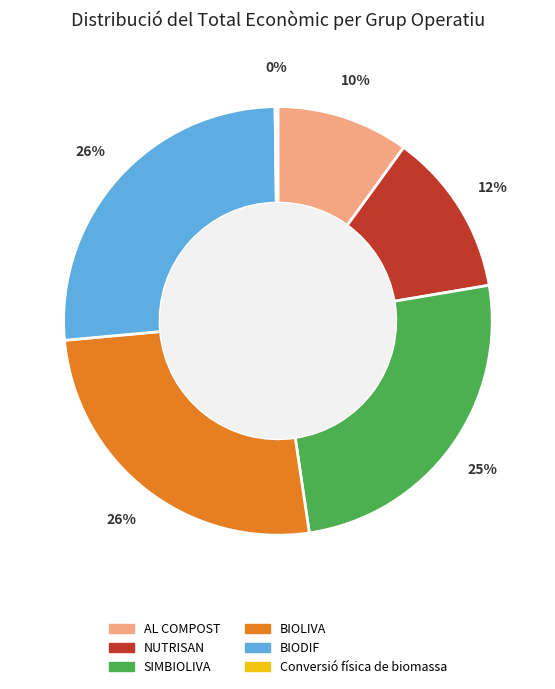

Combined, do BIODIF and NUTRISAN account for over 50%?

No